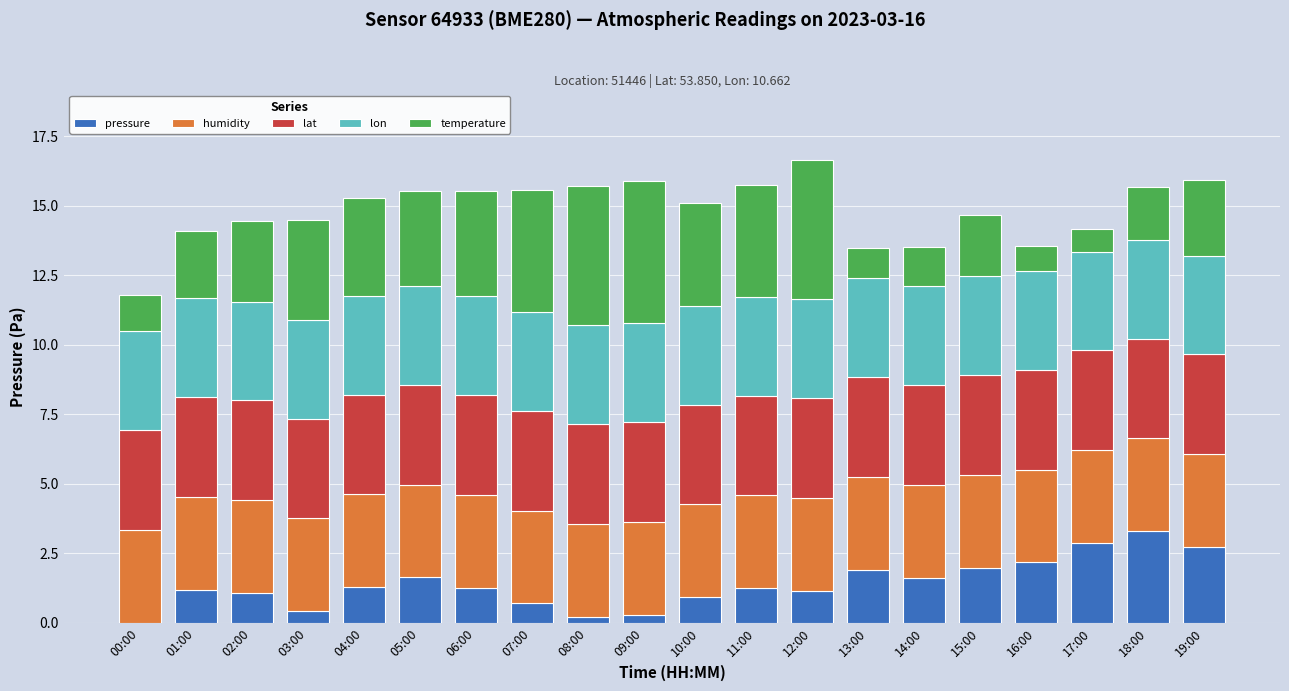

What is the sum of all pressure values?

28.1